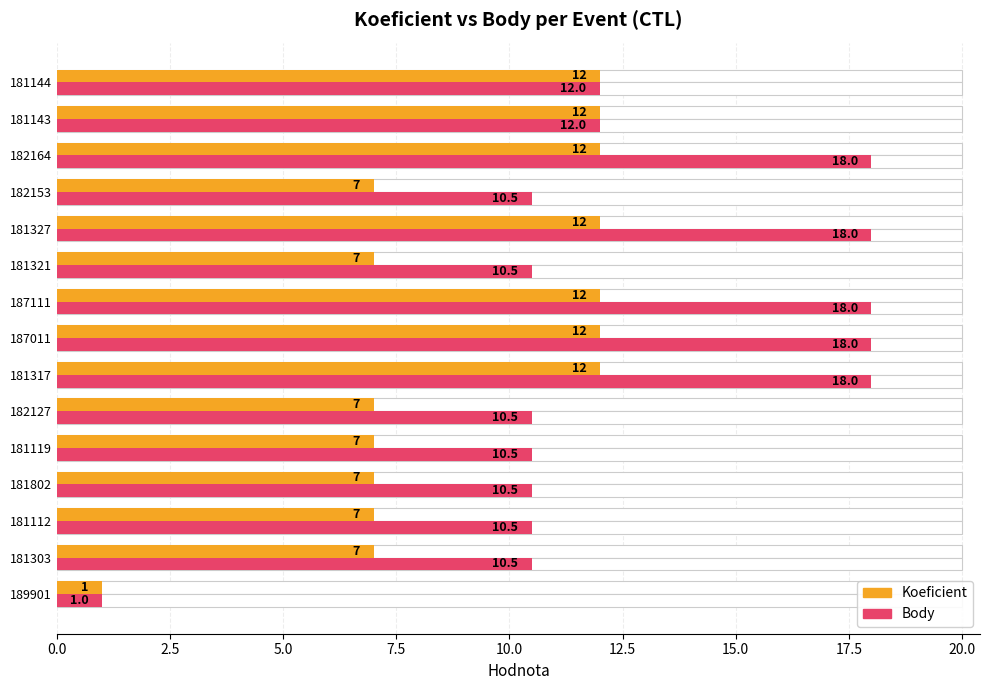

Which series has the largest range (max minus min)?

Body